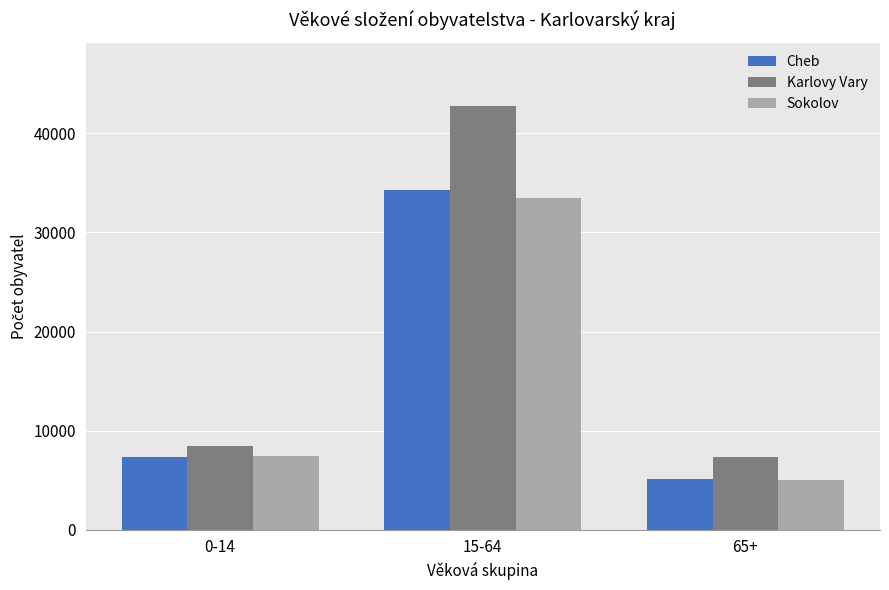

Reading left to right, list all the values displayed in this chart.

Cheb: 0-14=7371	15-64=34247	65+=5091
Karlovy Vary: 0-14=8408	15-64=42758	65+=7302
Sokolov: 0-14=7444	15-64=33445	65+=4990